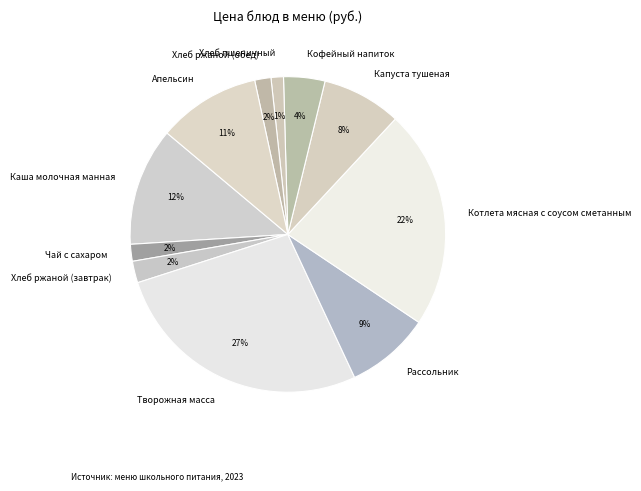

Which has a higher value, Хлеб ржаной (завтрак) or Рассольник?

Рассольник